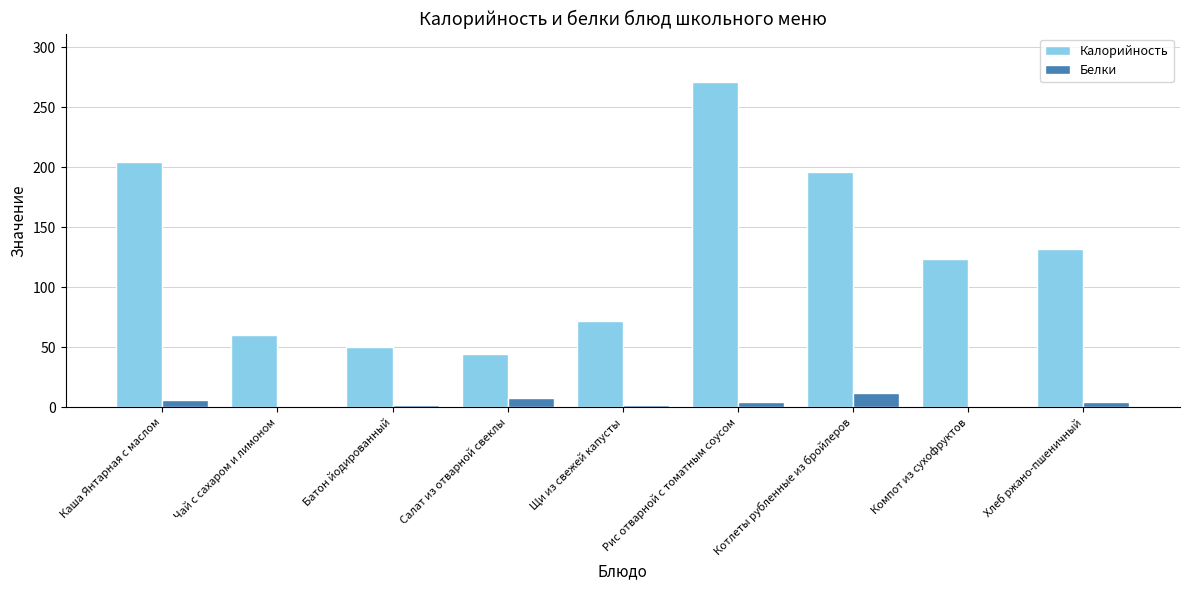

True or false: Калорийность has a value of 124.0 at Компот из сухофруктов.

True